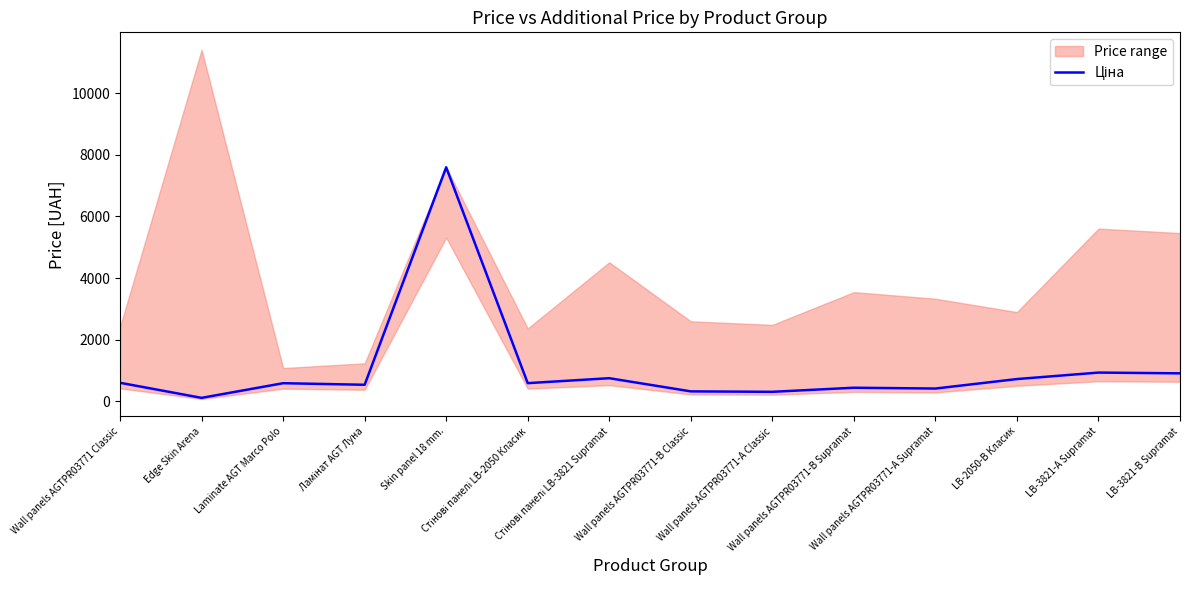

What position from the right is Wall panels AGTPR03771-А Classic?

6